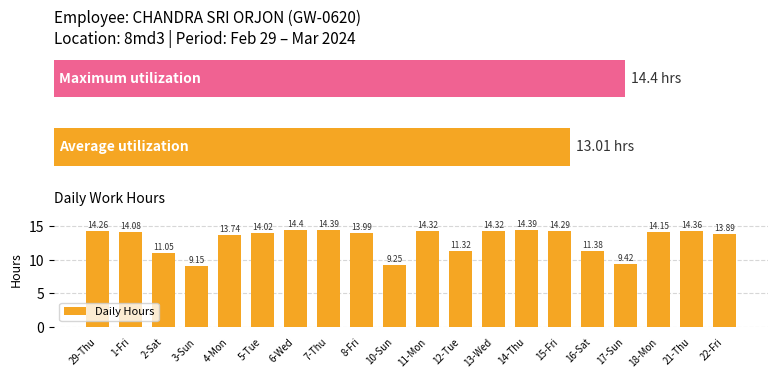

Is it true that the value at 21-Thu is 18.9?

False